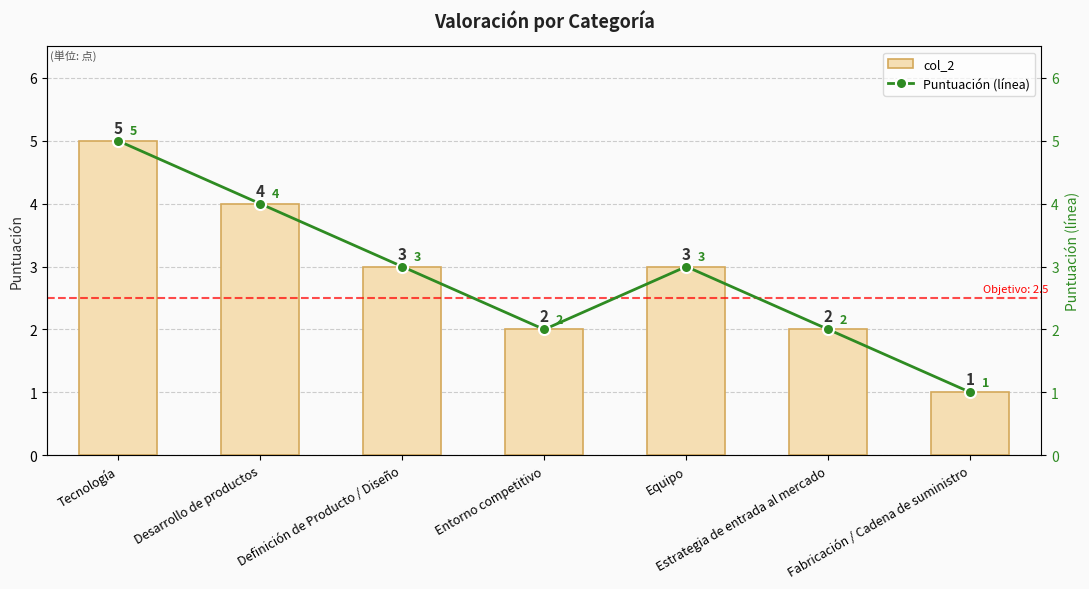

Reading right to left, extract all data points from this chart.

col_2: Fabricación / Cadena de suministro=1	Estrategia de entrada al mercado=2	Equipo=3	Entorno competitivo=2	Definición de Producto / Diseño=3	Desarrollo de productos=4	Tecnología=5
Puntuación (línea): Fabricación / Cadena de suministro=1	Estrategia de entrada al mercado=2	Equipo=3	Entorno competitivo=2	Definición de Producto / Diseño=3	Desarrollo de productos=4	Tecnología=5